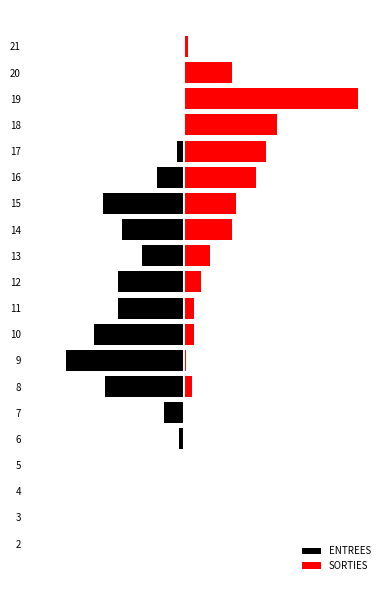

The value of ENTREES at 5 is 20. True or false?

False